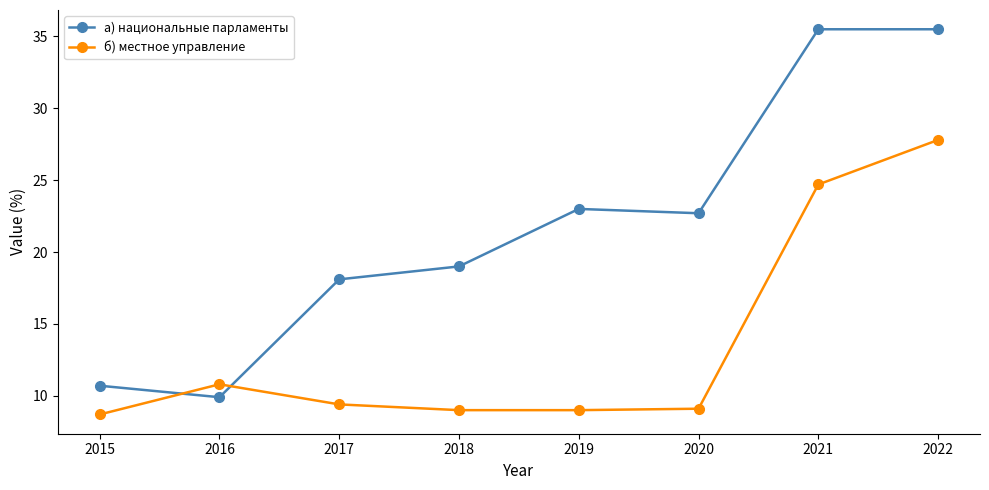

Rank the series by their average value, from lowest to highest.

б) местное управление, а) национальные парламенты